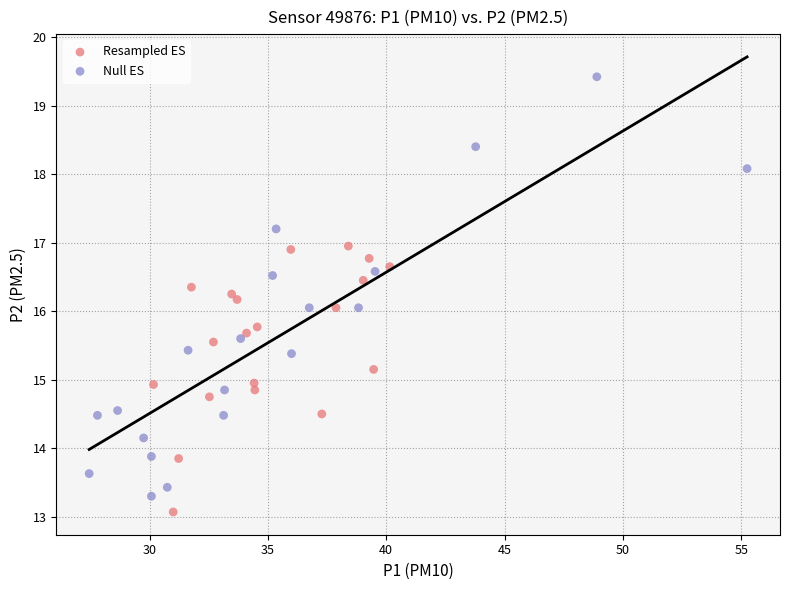

Which series reaches the minimum Y coordinate?

Resampled ES